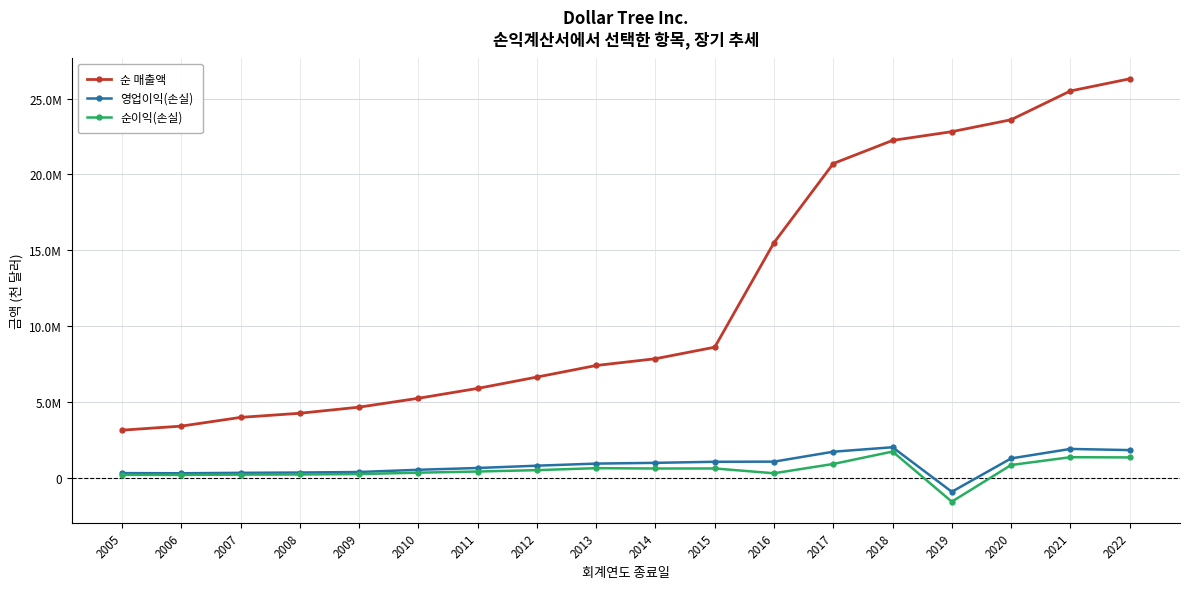

Is it true that 영업이익(손실) equals 1040200 at 2015?

True